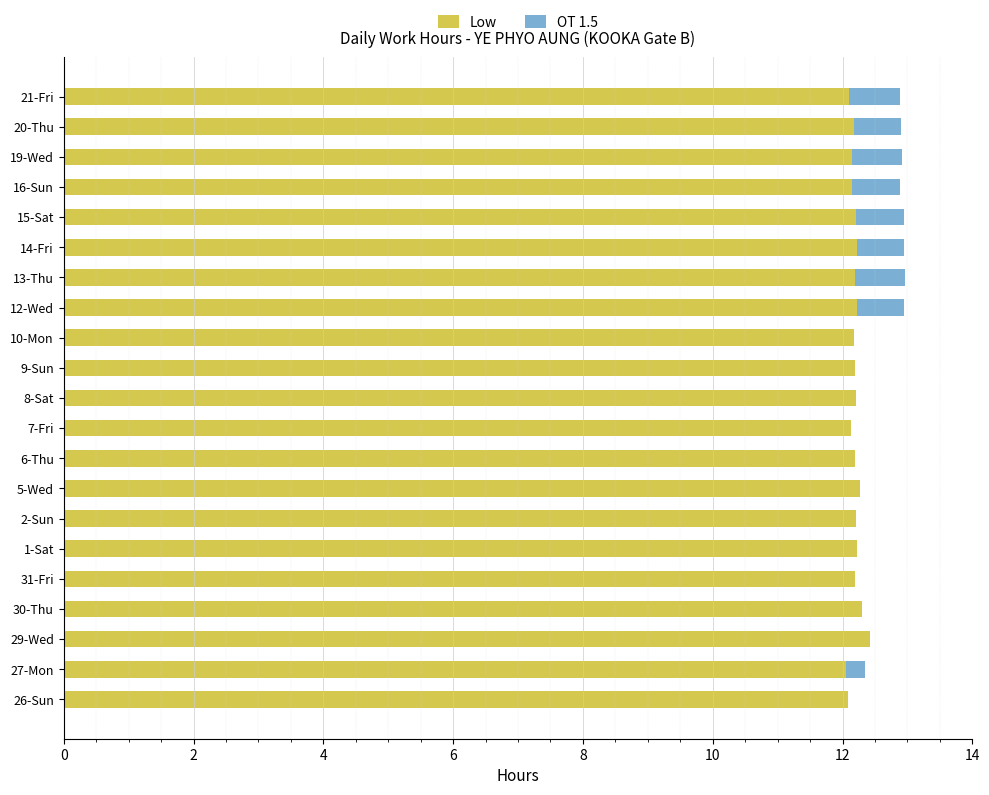

What is the highest value of the Low series?

12.4